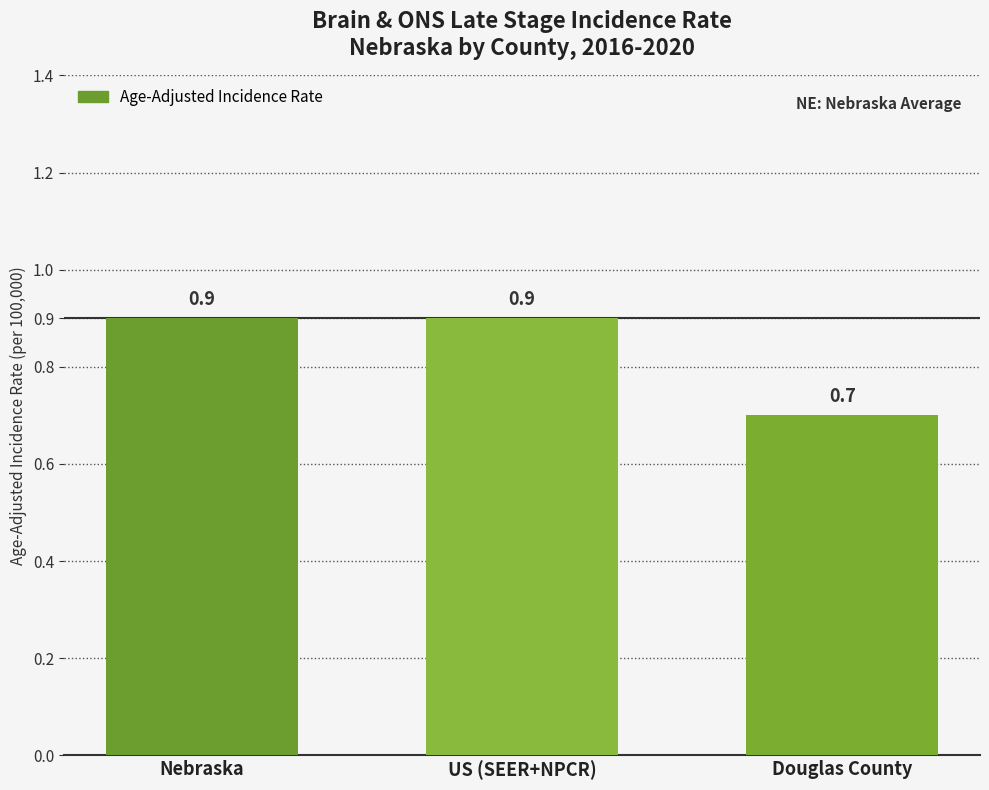

What position from the right is Douglas County?

1